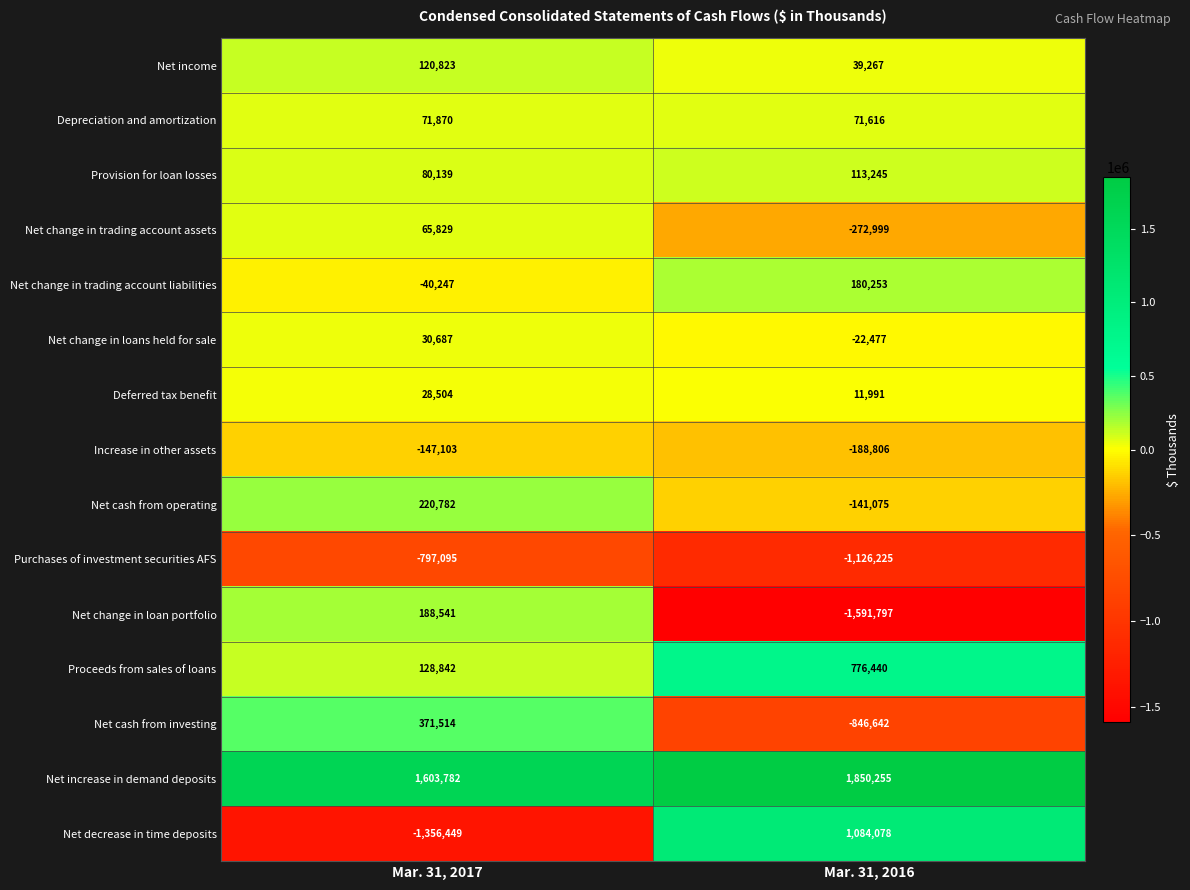

The value of Increase in other assets at Mar. 31, 2016 is -41571. True or false?

False